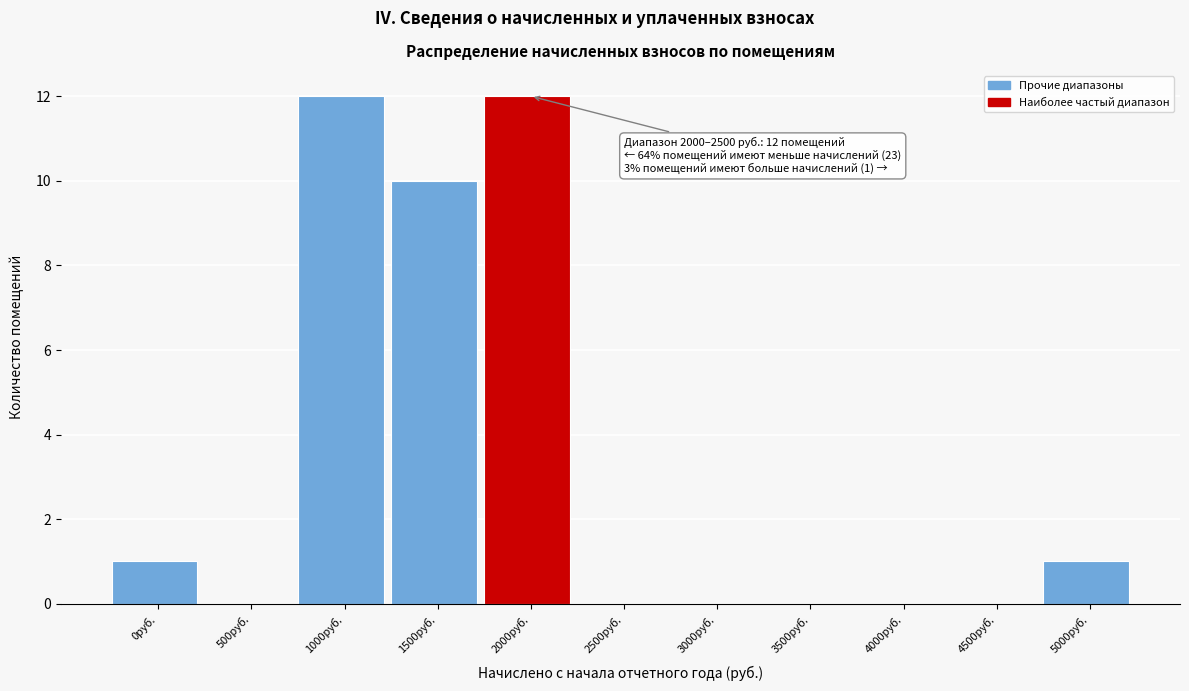

Reading right to left, extract all data points from this chart.

5000руб.=1	4500руб.=0	4000руб.=0	3500руб.=0	3000руб.=0	2500руб.=0	2000руб.=12	1500руб.=10	1000руб.=12	500руб.=0	0руб.=1